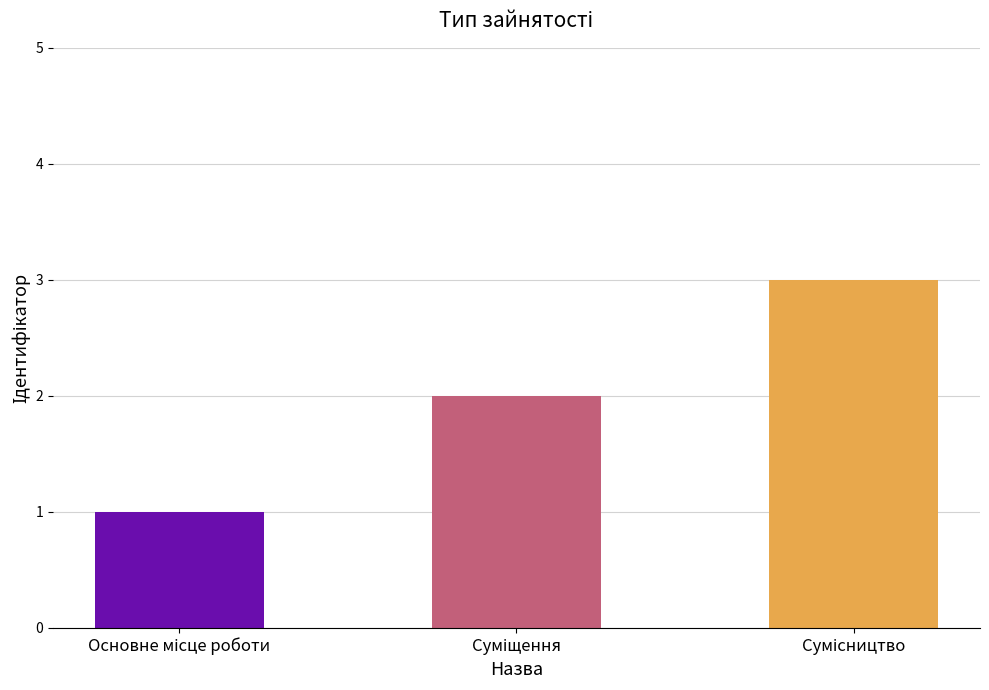

List the labels in order of value, largest first.

Сумісництво, Суміщення, Основне місце роботи